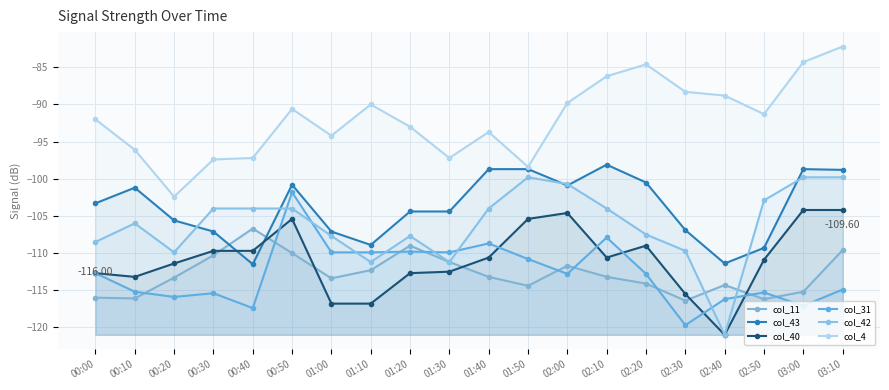

Is the value of col_4 at 00:40 greater than the value of col_42 at 01:20?

Yes